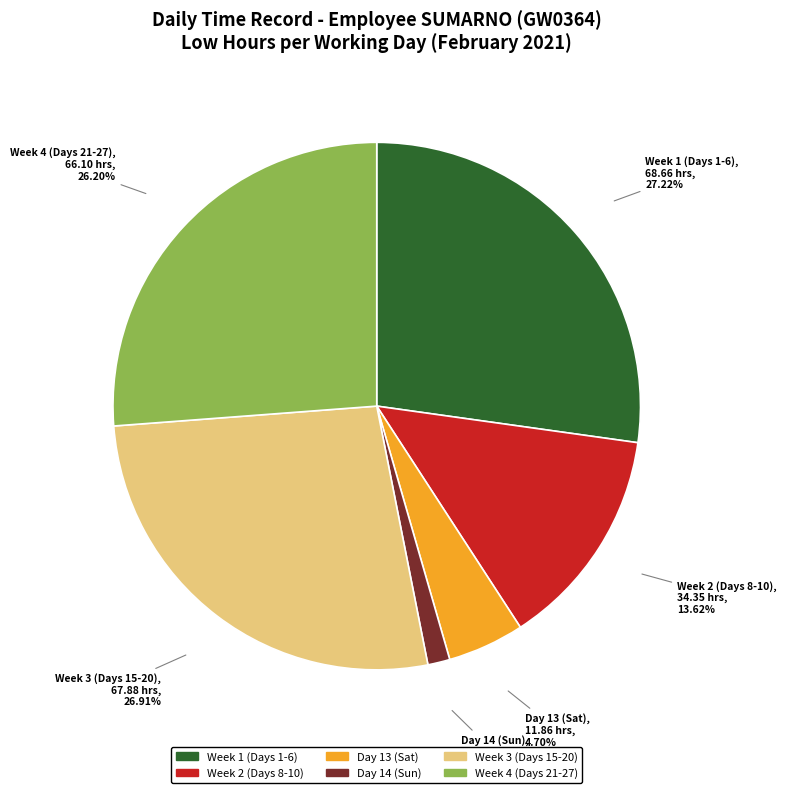

Is there a majority slice in this chart?

No